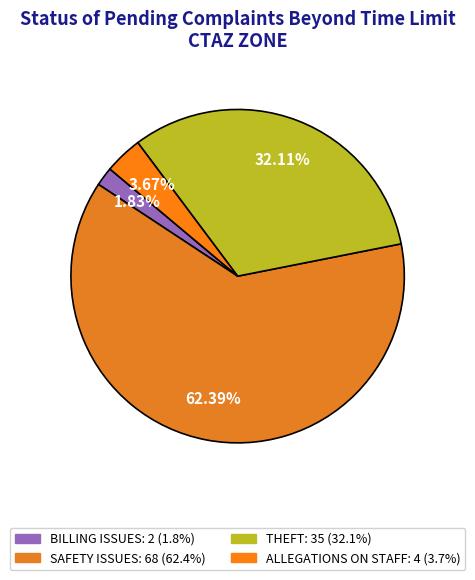

How many slices are in this pie chart?

4